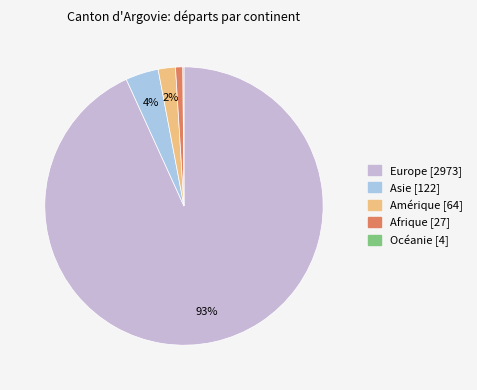

Do Amérique and Europe together represent more than half of the pie?

Yes